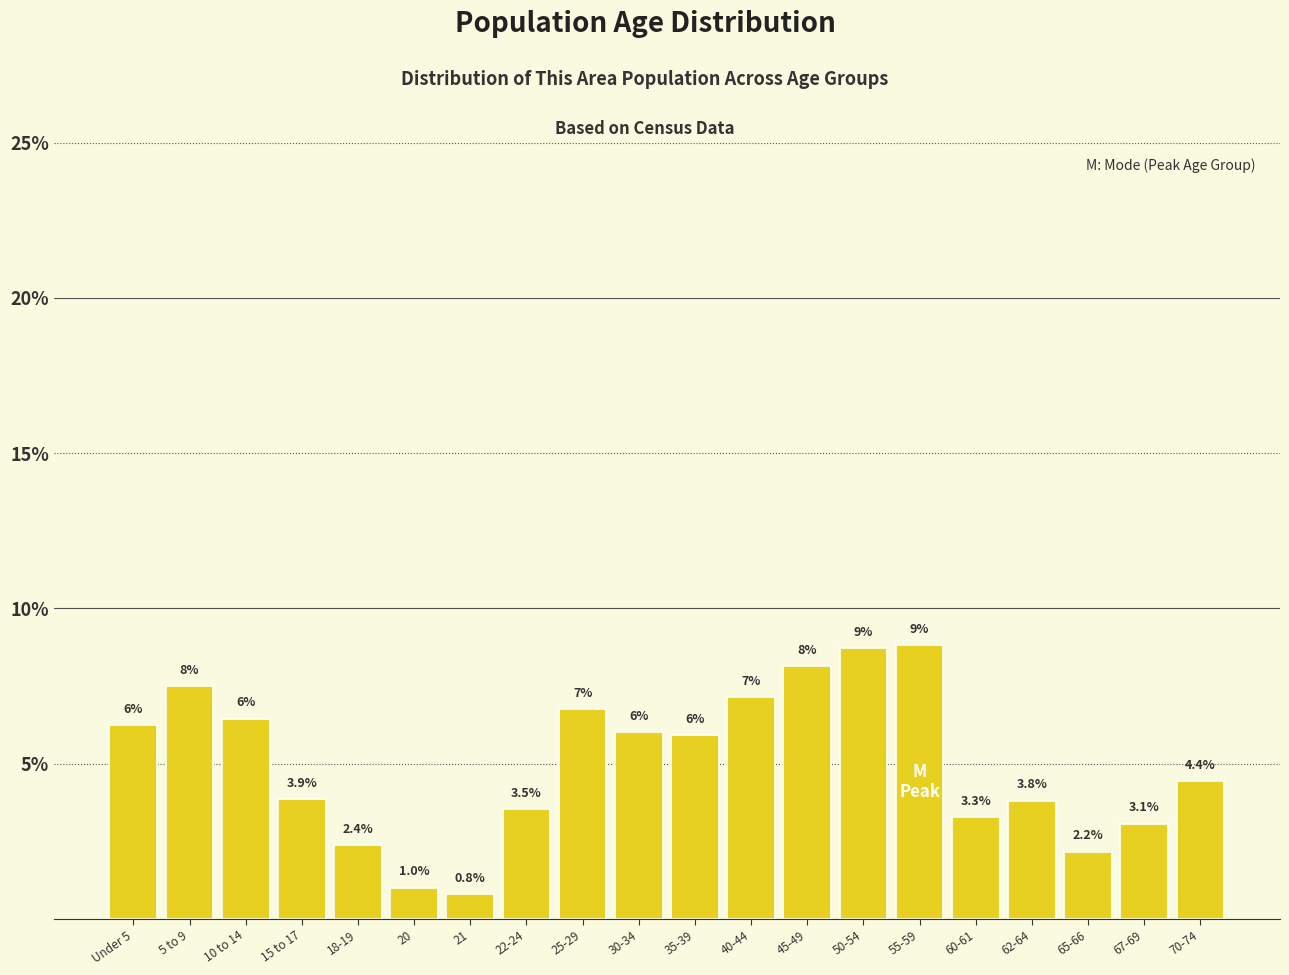

What is the average value?

5.0